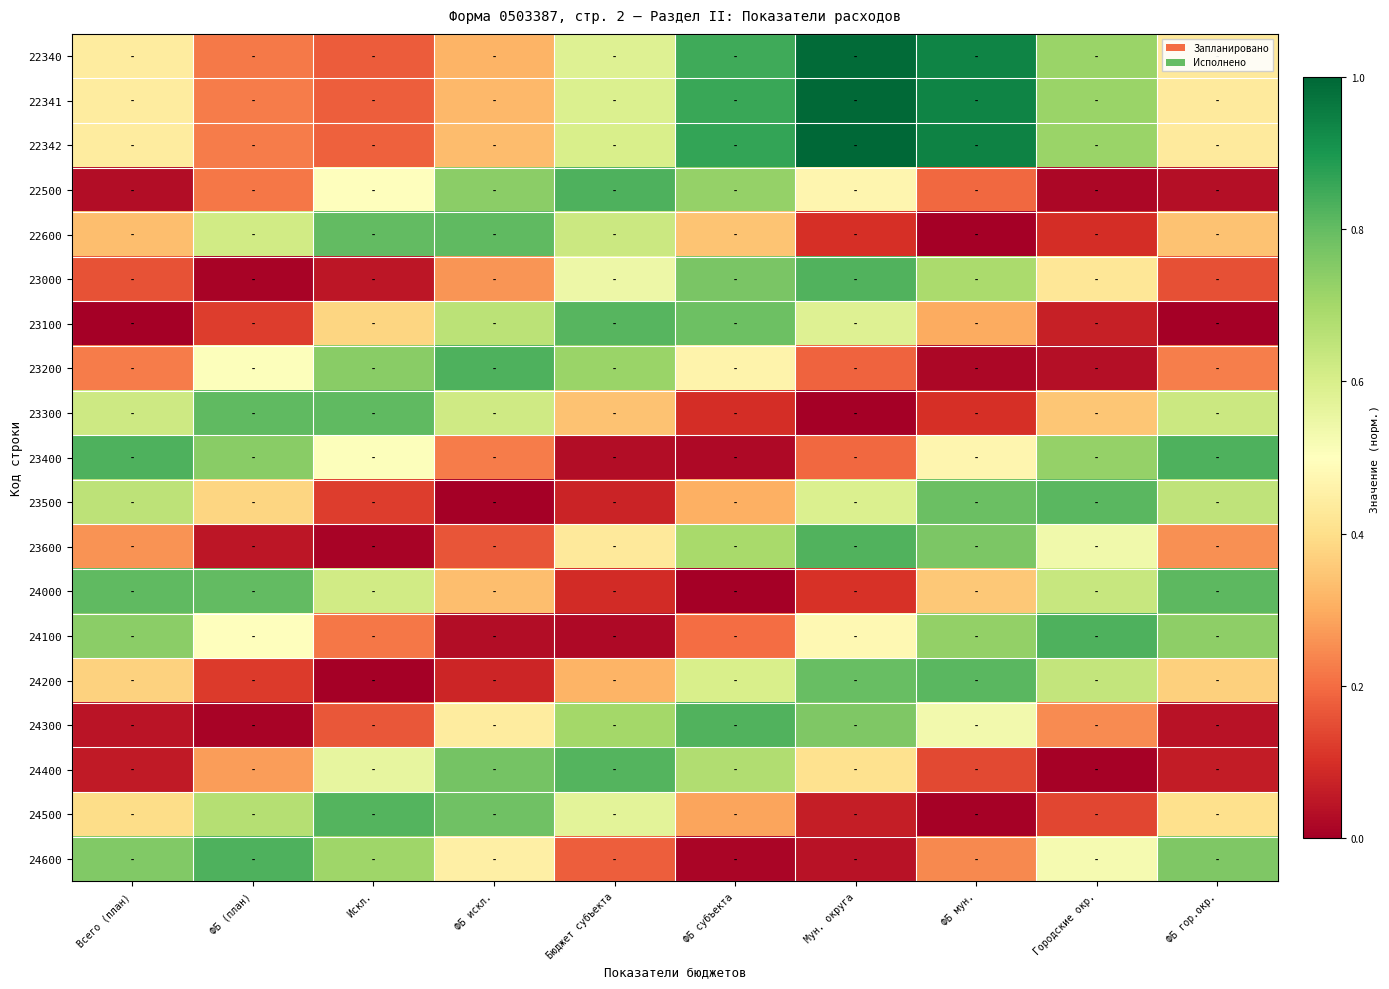

Reading left to right, list all the values displayed in this chart.

22340: Всего (план)=0.4	ФБ (план)=0.2	Искл.=0.2	ФБ искл.=0.3	Бюджет субъекта=0.6	ФБ субъекта=0.9	Мун. округа=1.0	ФБ мун.=0.9	Городские окр.=0.7	ФБ гор.окр.=0.4
22341: Всего (план)=0.4	ФБ (план)=0.2	Искл.=0.2	ФБ искл.=0.3	Бюджет субъекта=0.6	ФБ субъекта=0.9	Мун. округа=1.0	ФБ мун.=0.9	Городские окр.=0.7	ФБ гор.окр.=0.4
22342: Всего (план)=0.4	ФБ (план)=0.2	Искл.=0.2	ФБ искл.=0.3	Бюджет субъекта=0.6	ФБ субъекта=0.9	Мун. округа=1.0	ФБ мун.=0.9	Городские окр.=0.7	ФБ гор.окр.=0.4
22500: Всего (план)=0.0	ФБ (план)=0.2	Искл.=0.5	ФБ искл.=0.7	Бюджет субъекта=0.8	ФБ субъекта=0.7	Мун. округа=0.5	ФБ мун.=0.2	Городские окр.=0.0	ФБ гор.окр.=0.0
22600: Всего (план)=0.3	ФБ (план)=0.6	Искл.=0.8	ФБ искл.=0.8	Бюджет субъекта=0.6	ФБ субъекта=0.3	Мун. округа=0.1	ФБ мун.=0.0	Городские окр.=0.1	ФБ гор.окр.=0.3
23000: Всего (план)=0.2	ФБ (план)=0.0	Искл.=0.0	ФБ искл.=0.3	Бюджет субъекта=0.5	ФБ субъекта=0.8	Мун. округа=0.8	ФБ мун.=0.7	Городские окр.=0.4	ФБ гор.окр.=0.2
23100: Всего (план)=0.0	ФБ (план)=0.1	Искл.=0.4	ФБ искл.=0.7	Бюджет субъекта=0.8	ФБ субъекта=0.8	Мун. округа=0.6	ФБ мун.=0.3	Городские окр.=0.1	ФБ гор.окр.=0.0
23200: Всего (план)=0.2	ФБ (план)=0.5	Искл.=0.7	ФБ искл.=0.8	Бюджет субъекта=0.7	ФБ субъекта=0.5	Мун. округа=0.2	ФБ мун.=0.0	Городские окр.=0.0	ФБ гор.окр.=0.2
23300: Всего (план)=0.6	ФБ (план)=0.8	Искл.=0.8	ФБ искл.=0.6	Бюджет субъекта=0.3	ФБ субъекта=0.1	Мун. округа=0.0	ФБ мун.=0.1	Городские окр.=0.3	ФБ гор.окр.=0.6
23400: Всего (план)=0.8	ФБ (план)=0.7	Искл.=0.5	ФБ искл.=0.2	Бюджет субъекта=0.0	ФБ субъекта=0.0	Мун. округа=0.2	ФБ мун.=0.5	Городские окр.=0.7	ФБ гор.окр.=0.8
23500: Всего (план)=0.7	ФБ (план)=0.4	Искл.=0.1	ФБ искл.=0.0	Бюджет субъекта=0.1	ФБ субъекта=0.3	Мун. округа=0.6	ФБ мун.=0.8	Городские окр.=0.8	ФБ гор.окр.=0.7
23600: Всего (план)=0.3	ФБ (план)=0.0	Искл.=0.0	ФБ искл.=0.2	Бюджет субъекта=0.4	ФБ субъекта=0.7	Мун. округа=0.8	ФБ мун.=0.8	Городские окр.=0.5	ФБ гор.окр.=0.3
24000: Всего (план)=0.8	ФБ (план)=0.8	Искл.=0.6	ФБ искл.=0.3	Бюджет субъекта=0.1	ФБ субъекта=0.0	Мун. округа=0.1	ФБ мун.=0.4	Городские окр.=0.6	ФБ гор.окр.=0.8
24100: Всего (план)=0.7	ФБ (план)=0.5	Искл.=0.2	ФБ искл.=0.0	Бюджет субъекта=0.0	ФБ субъекта=0.2	Мун. округа=0.5	ФБ мун.=0.7	Городские окр.=0.8	ФБ гор.окр.=0.7
24200: Всего (план)=0.4	ФБ (план)=0.1	Искл.=0.0	ФБ искл.=0.1	Бюджет субъекта=0.3	ФБ субъекта=0.6	Мун. округа=0.8	ФБ мун.=0.8	Городские окр.=0.6	ФБ гор.окр.=0.4
24300: Всего (план)=0.0	ФБ (план)=0.0	Искл.=0.2	ФБ искл.=0.4	Бюджет субъекта=0.7	ФБ субъекта=0.8	Мун. округа=0.8	ФБ мун.=0.5	Городские окр.=0.2	ФБ гор.окр.=0.0
24400: Всего (план)=0.1	ФБ (план)=0.3	Искл.=0.6	ФБ искл.=0.8	Бюджет субъекта=0.8	ФБ субъекта=0.7	Мун. округа=0.4	ФБ мун.=0.1	Городские окр.=0.0	ФБ гор.окр.=0.1
24500: Всего (план)=0.4	ФБ (план)=0.7	Искл.=0.8	ФБ искл.=0.8	Бюджет субъекта=0.6	ФБ субъекта=0.3	Мун. округа=0.1	ФБ мун.=0.0	Городские окр.=0.1	ФБ гор.окр.=0.4
24600: Всего (план)=0.8	ФБ (план)=0.8	Искл.=0.7	ФБ искл.=0.5	Бюджет субъекта=0.2	ФБ субъекта=0.0	Мун. округа=0.0	ФБ мун.=0.2	Городские окр.=0.5	ФБ гор.окр.=0.8